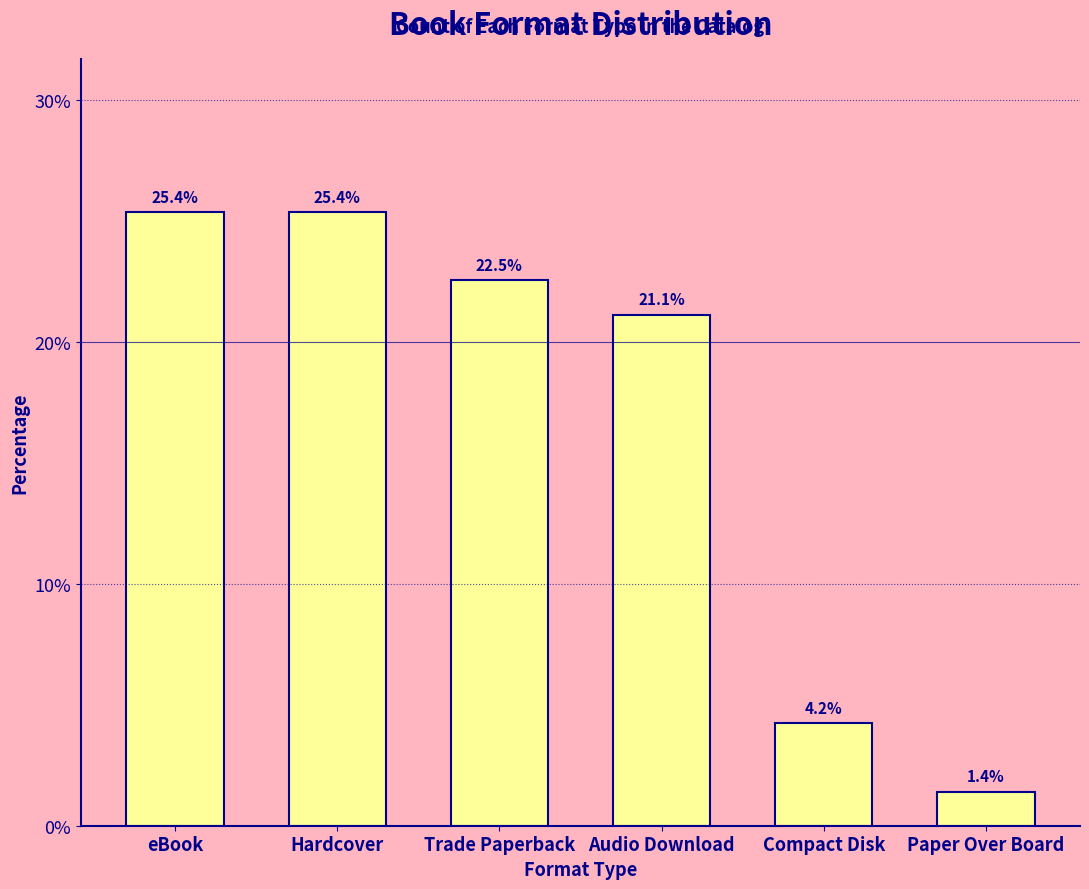

Reading left to right, list all the values displayed in this chart.

25.4	25.4	22.5	21.1	4.2	1.4